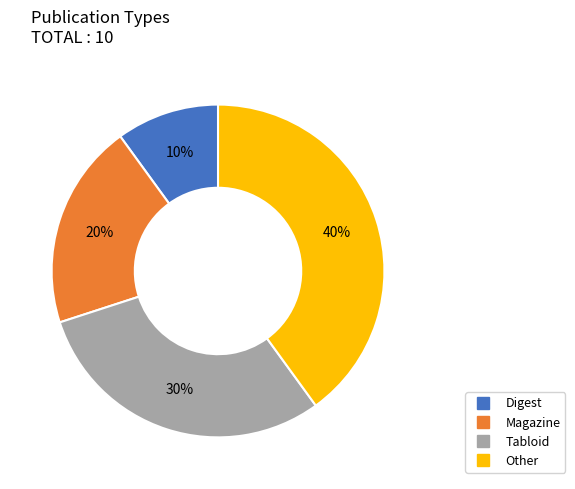

What is the ratio of the value at Digest to the value at Tabloid?

0.3